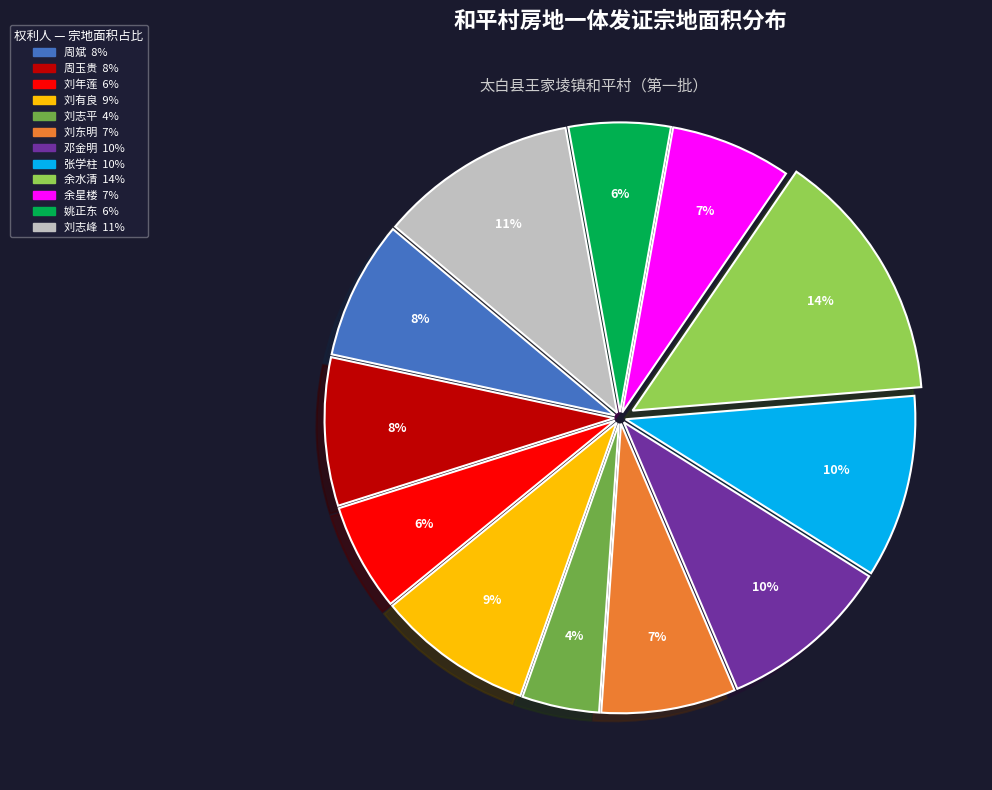

To the nearest percent, what percentage of the pie is 刘年莲?

6%